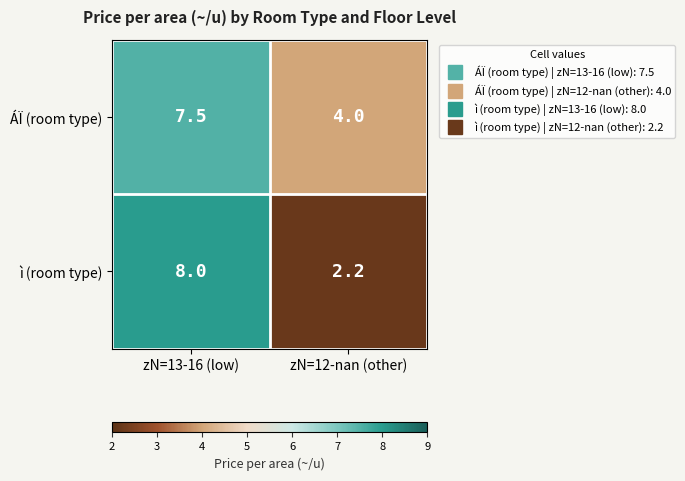

What is the sum of the ÁÏ (room type) values at zN=12-nan (other) and zN=13-16 (low)?

11.5